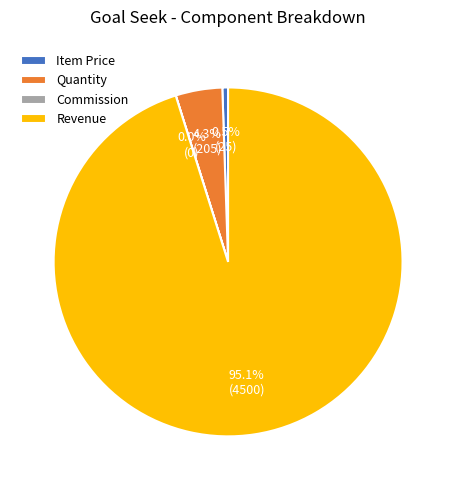

To the nearest percent, what is the difference between the largest and smallest slice percentages?

95%